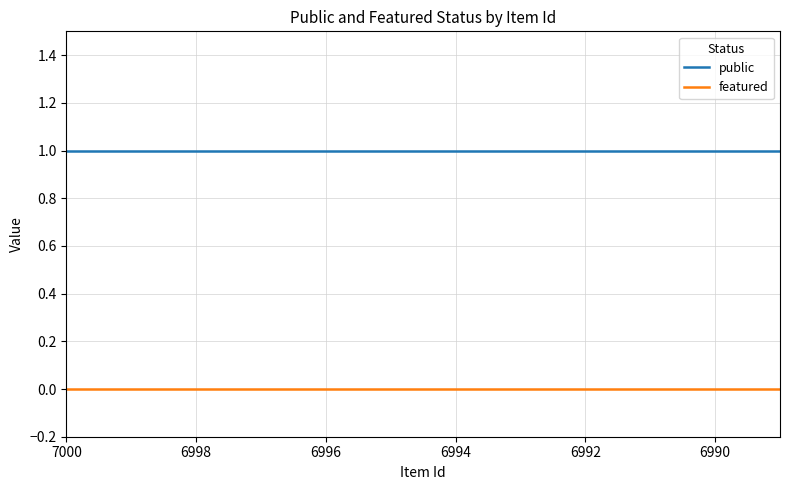

True or false: public and featured intersect in this chart.

False